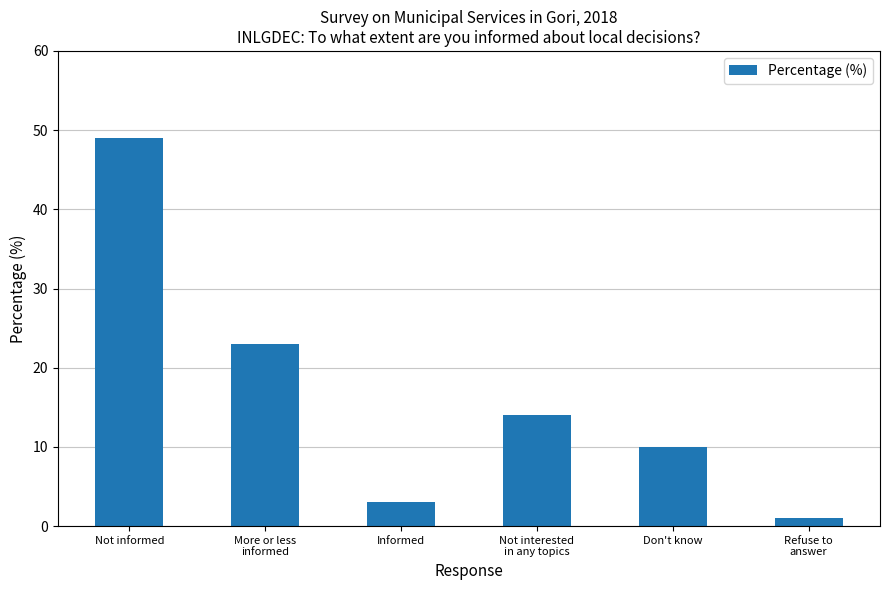

What is the sum of all values?

100